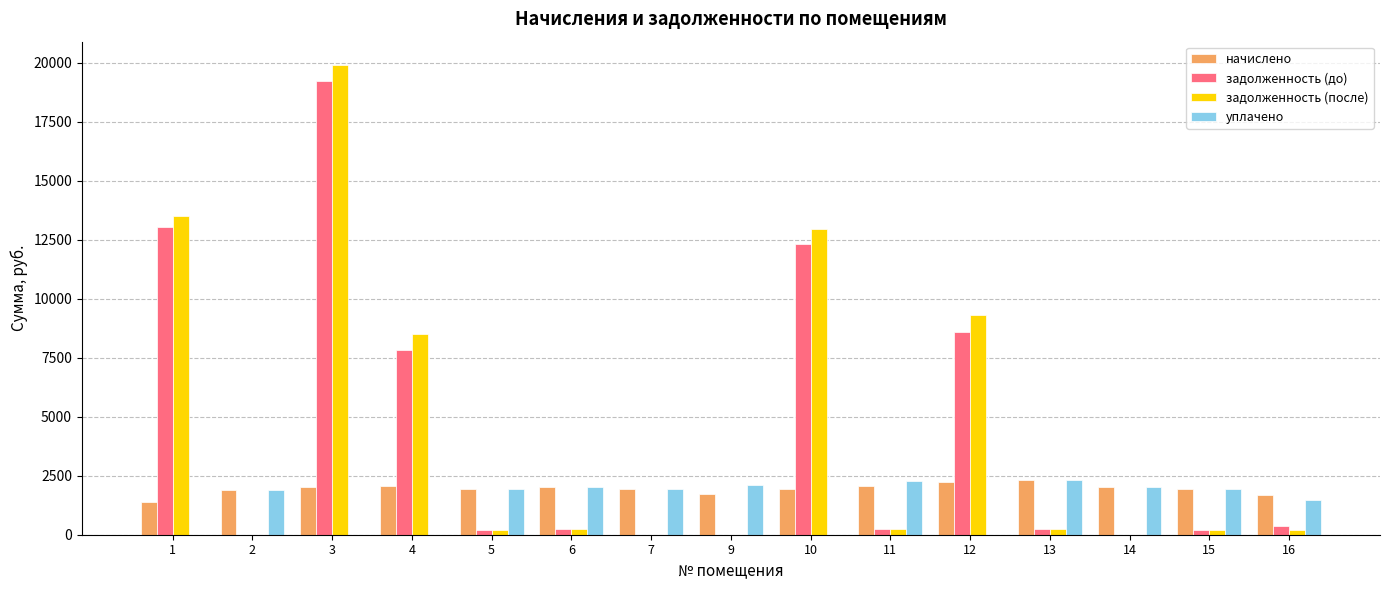

The начислено series shows 762.9 at 5. True or false?

False